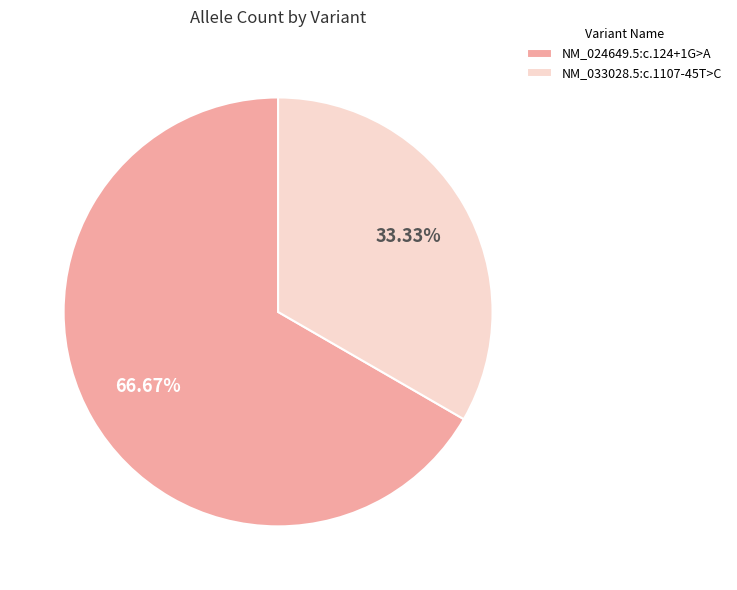

To the nearest percent, what is the difference between the largest and smallest slice percentages?

33%